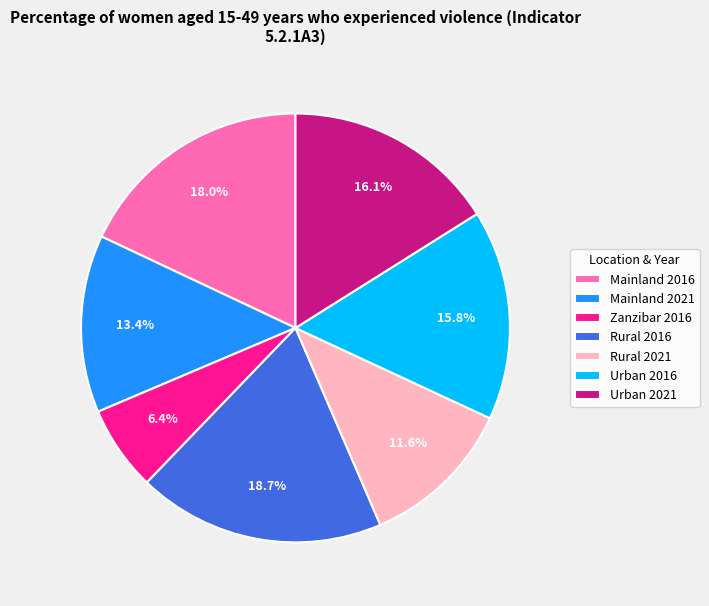

To the nearest percent, what is the average slice percentage?

14%